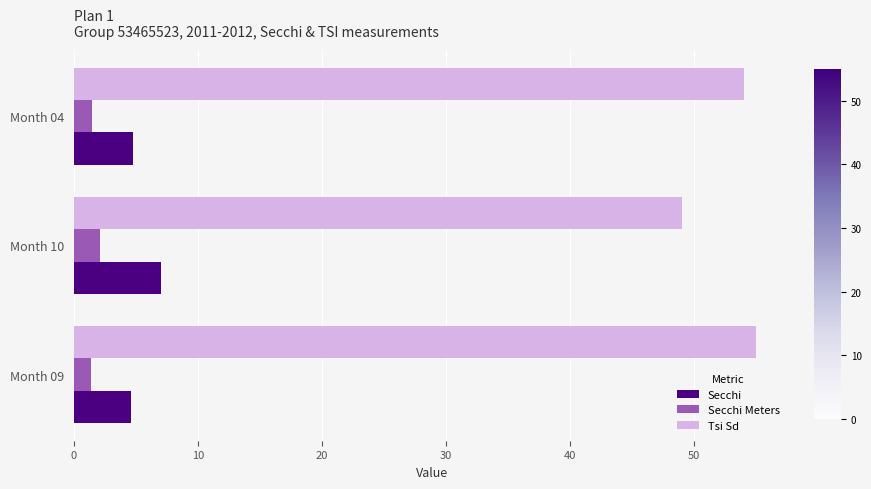

At how many categories does at least one series exceed 17?

3